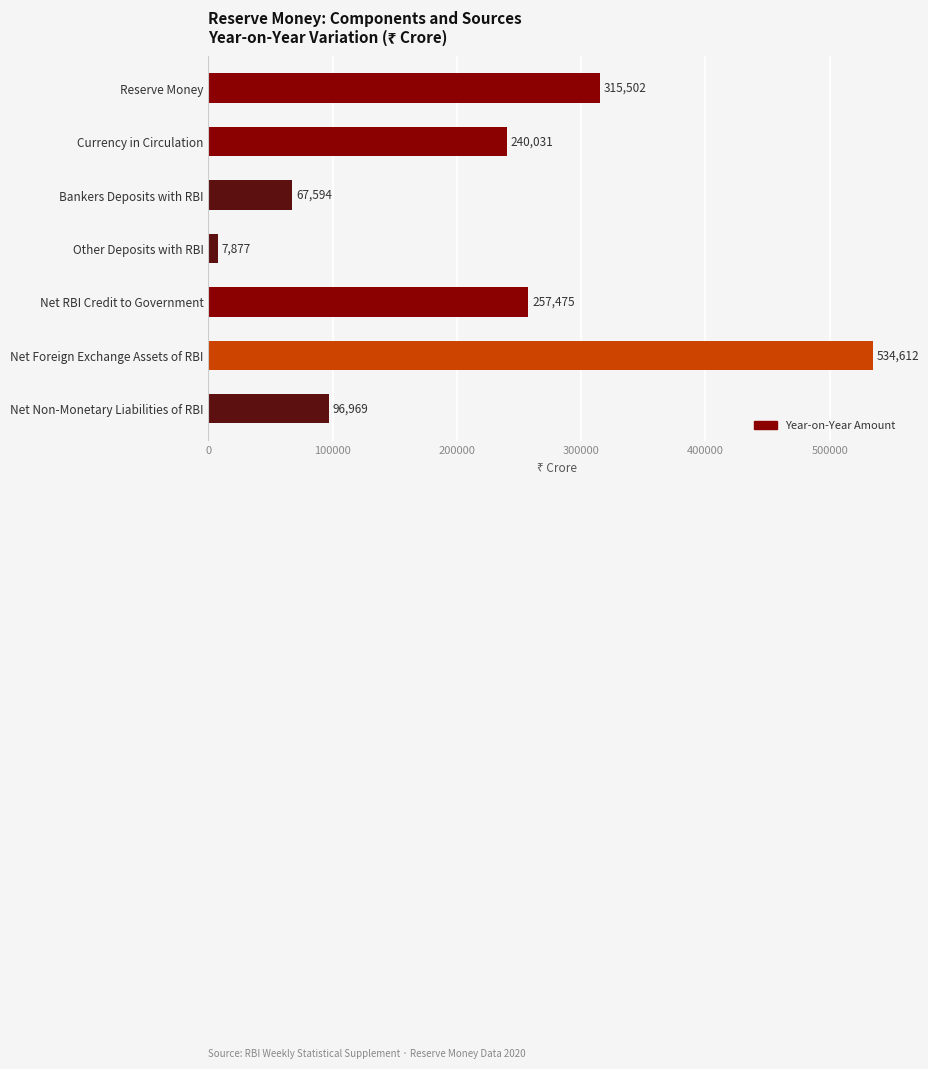

How many series are shown in this chart?

1